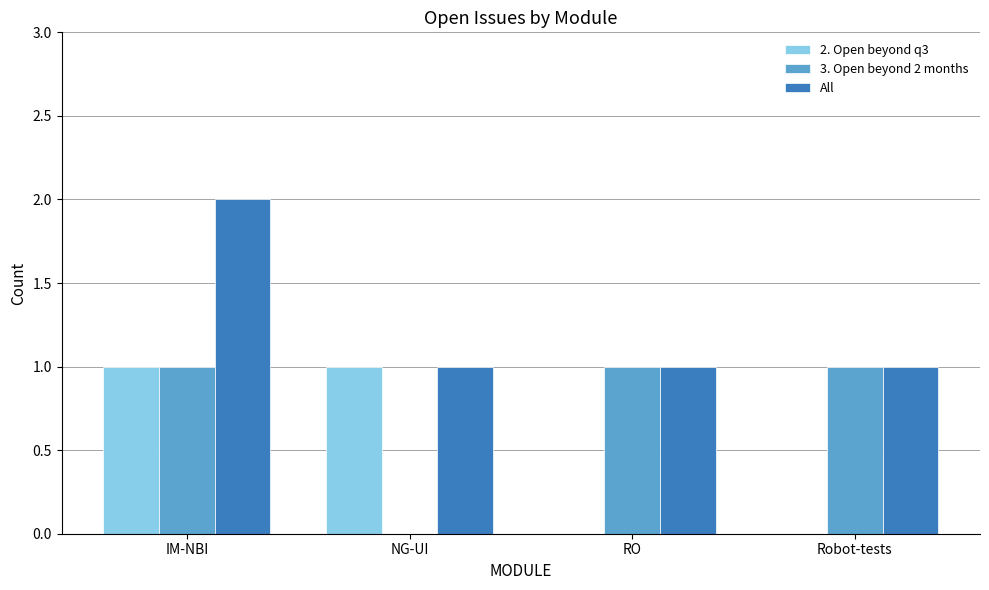

Which series has the largest total across all categories?

All